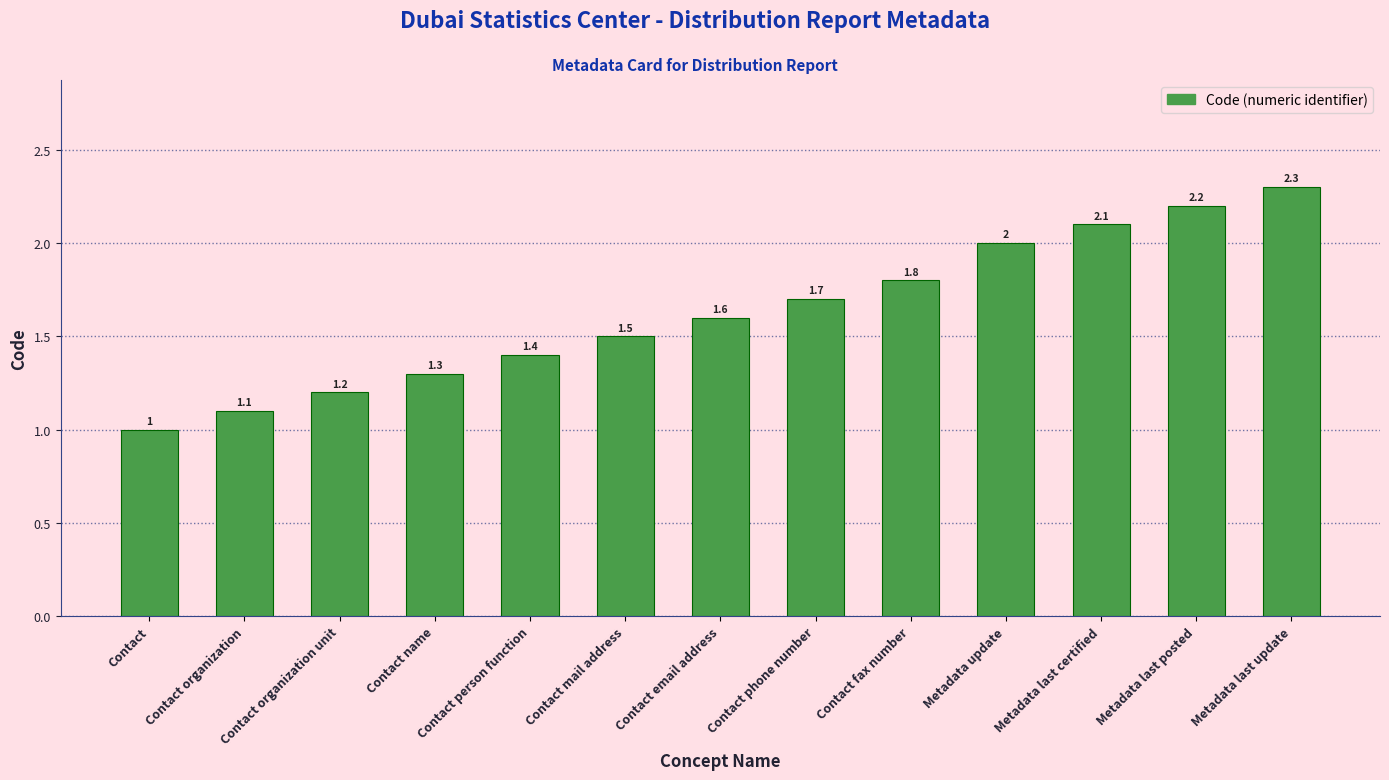

Reading left to right, extract all data points from this chart.

Contact=1.0	Contact organization=1.1	Contact organization unit=1.2	Contact name=1.3	Contact person function=1.4	Contact mail address=1.5	Contact email address=1.6	Contact phone number=1.7	Contact fax number=1.8	Metadata update=2.0	Metadata last certified=2.1	Metadata last posted=2.2	Metadata last update=2.3